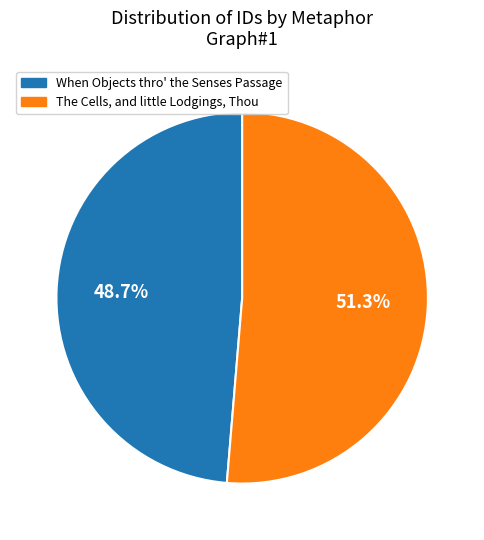

Is it true that When Objects thro' the Senses Passage is 49% of the pie?

True